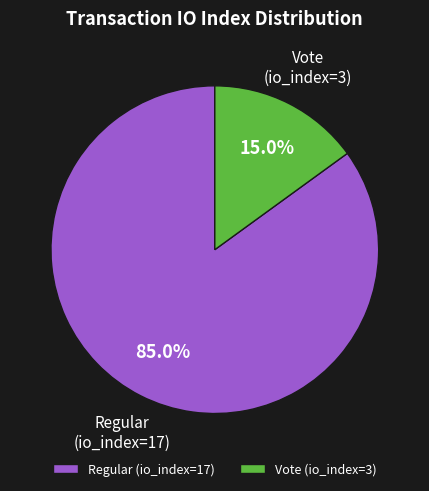

Which has a higher value, Vote (io_index=3) or Regular (io_index=17)?

Regular (io_index=17)